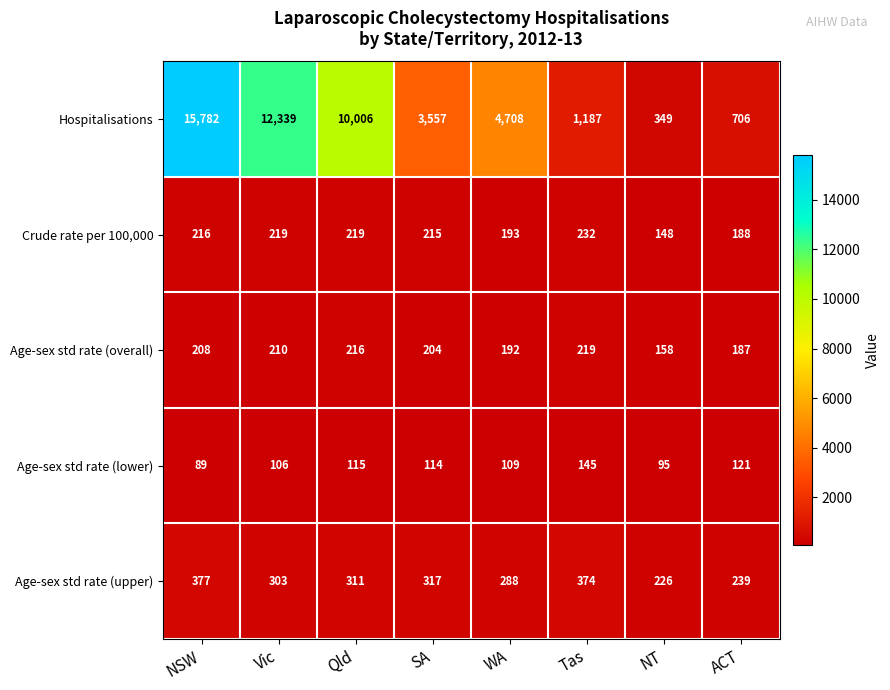

At which category does the chart reach its peak across all series?

NSW